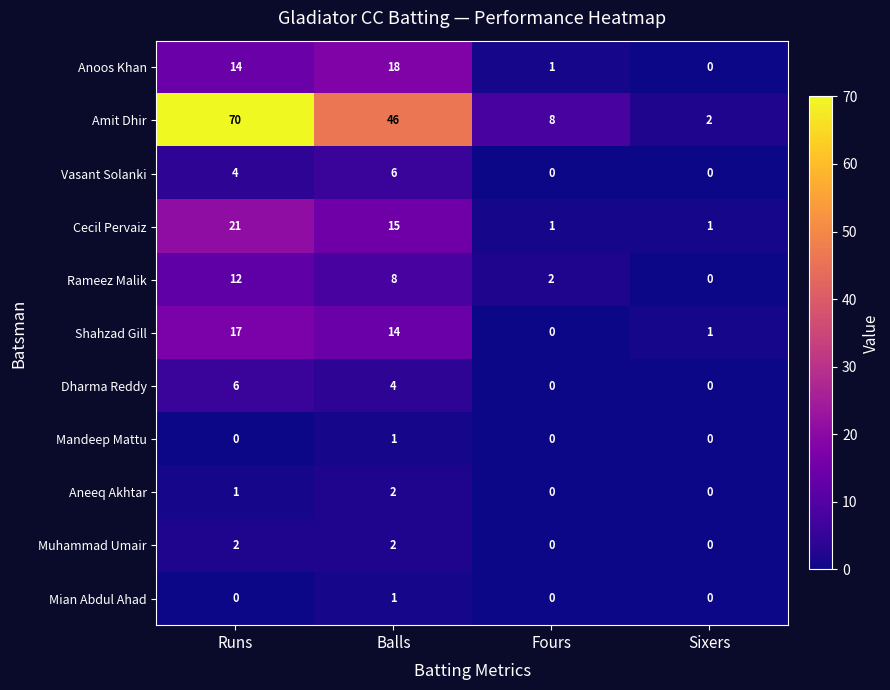

Rank the categories by Shahzad Gill value from lowest to highest.

Fours, Sixers, Balls, Runs